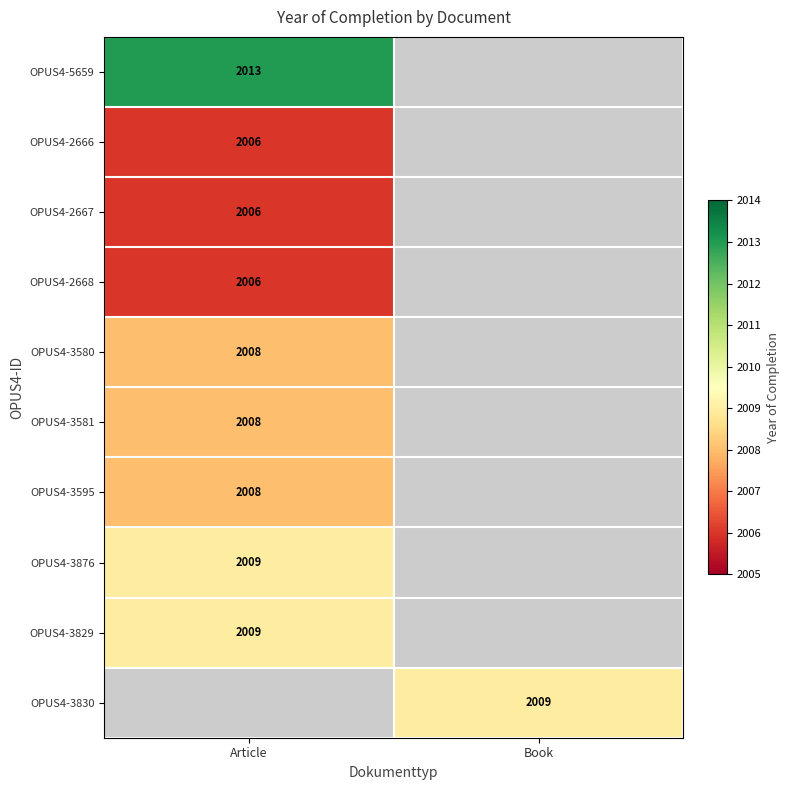

The OPUS4-2668 series shows 2922 at Article. True or false?

False